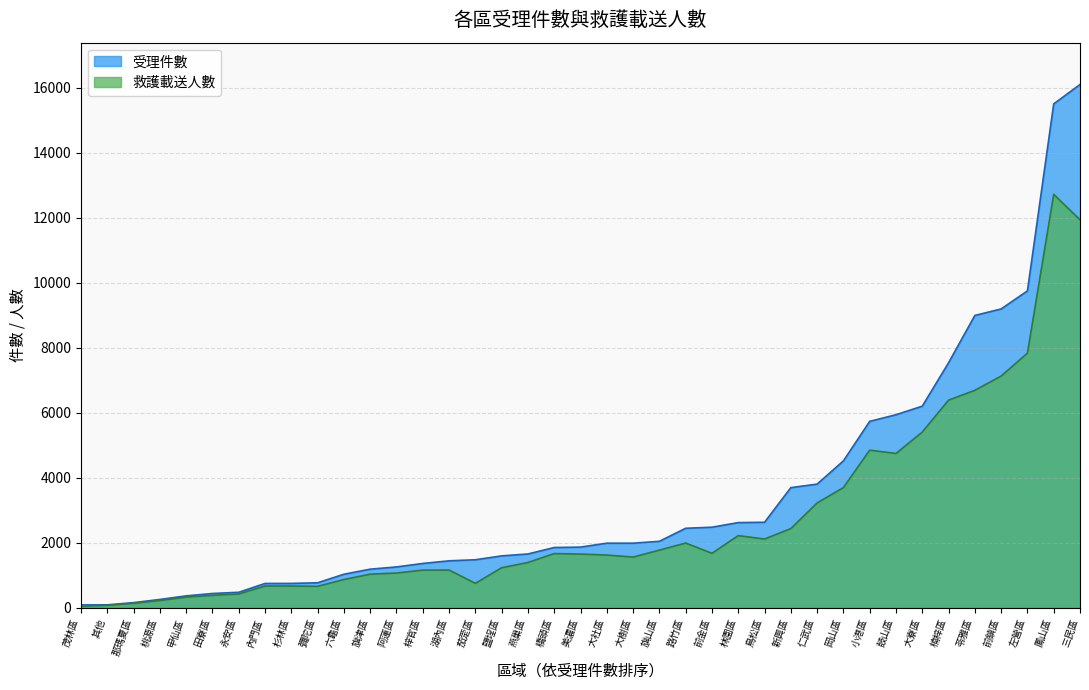

What is the total value across all series at 田寮區?

815